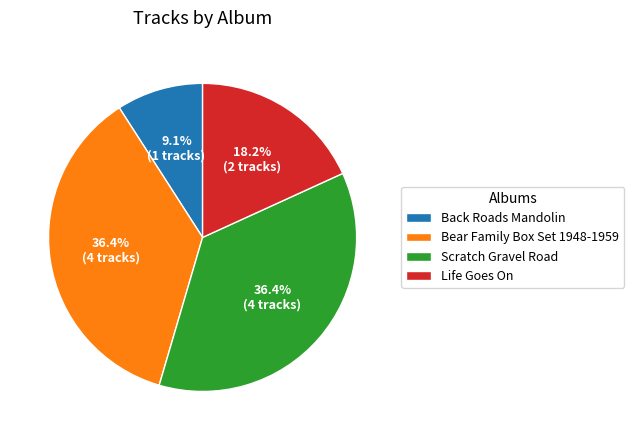

To the nearest percent, what is the average slice percentage?

25%